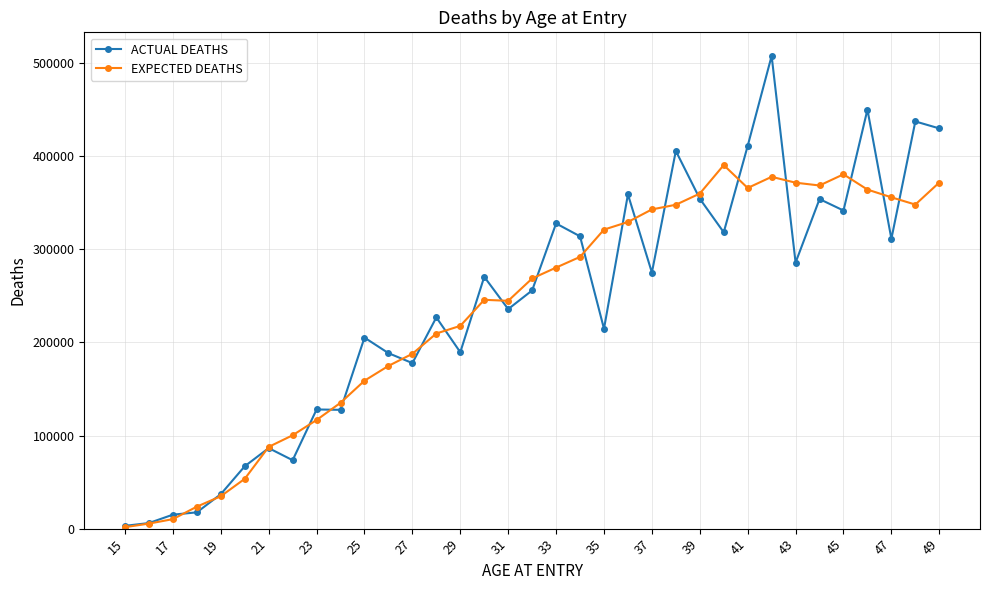

What are all the series names shown in the legend?

ACTUAL DEATHS, EXPECTED DEATHS